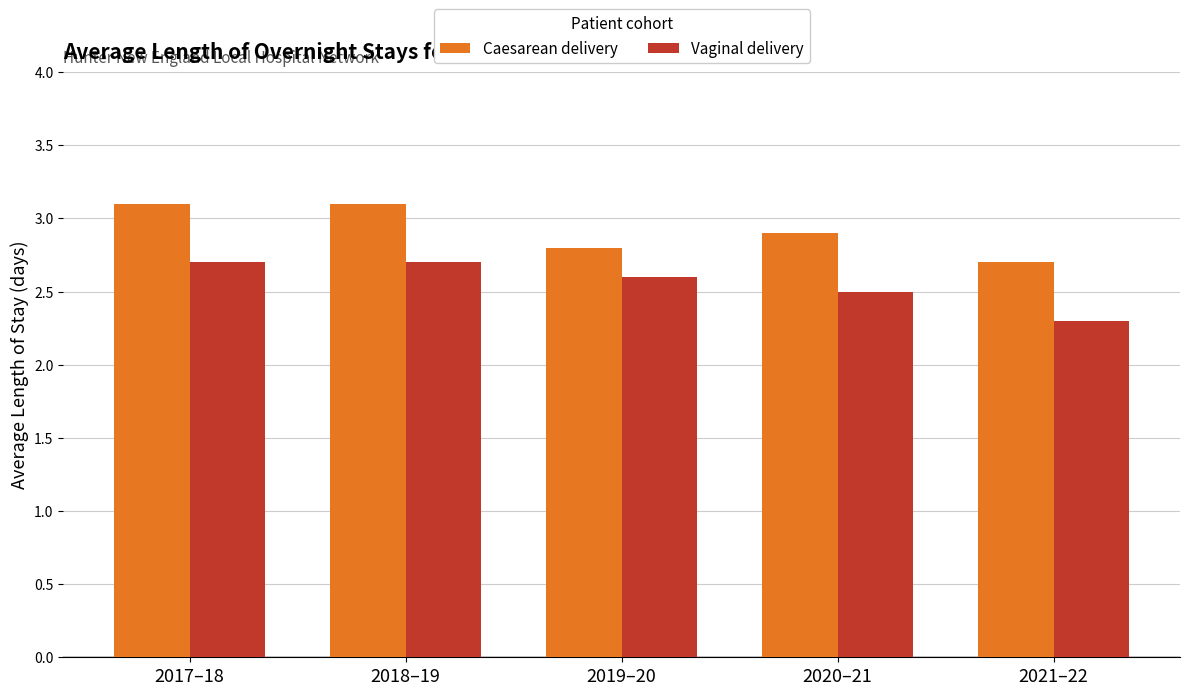

What is the total value across all series at 2017–18?

5.8